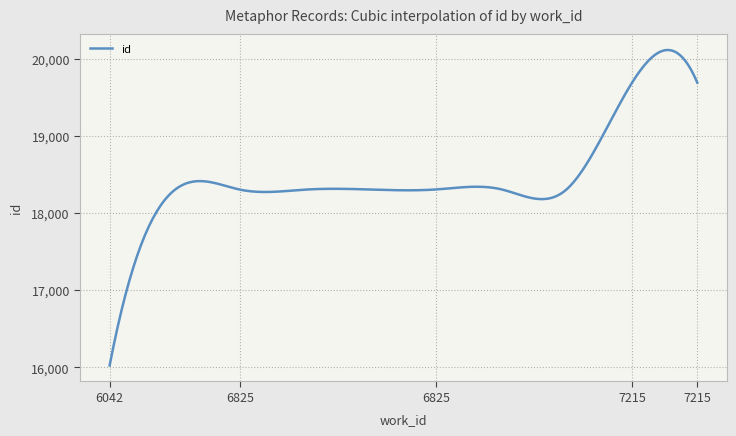

Is this an area chart (filled region under the line)?

No